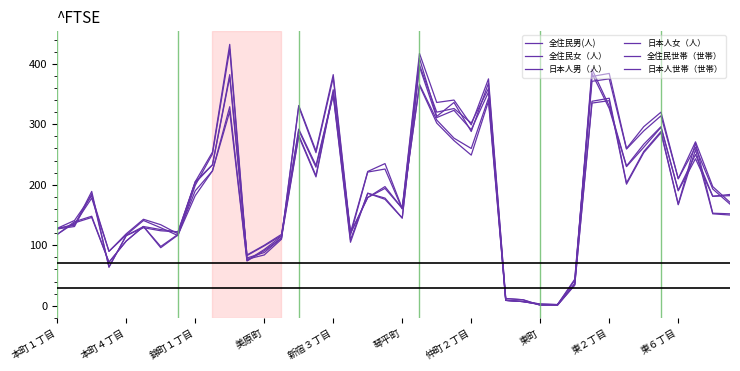

At which label does 全住民世帯（世帯） first exceed 186?

錦町１丁目